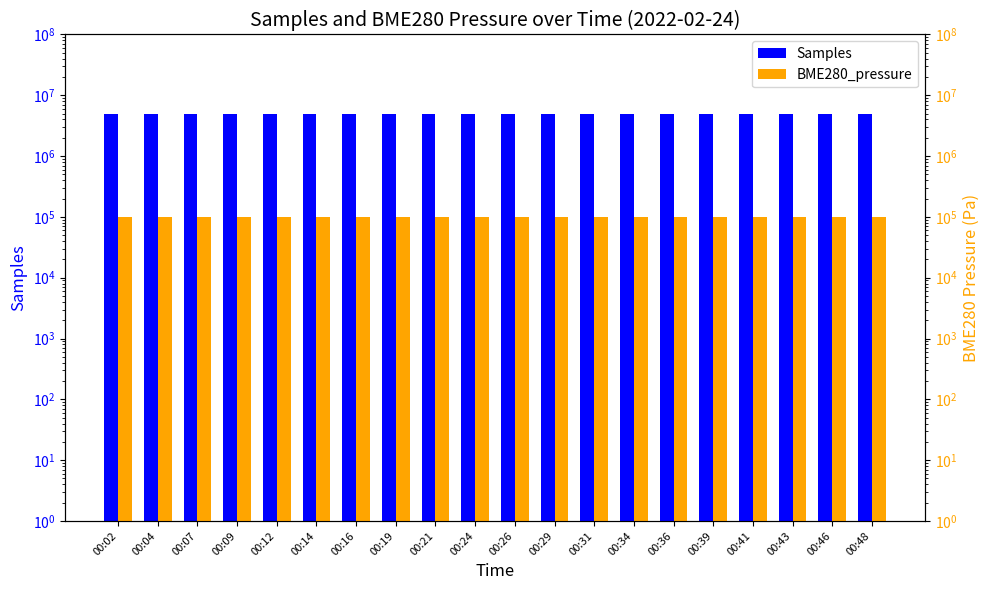

What is the difference between the BME280_pressure values at 00:24 and 00:46?

2.9